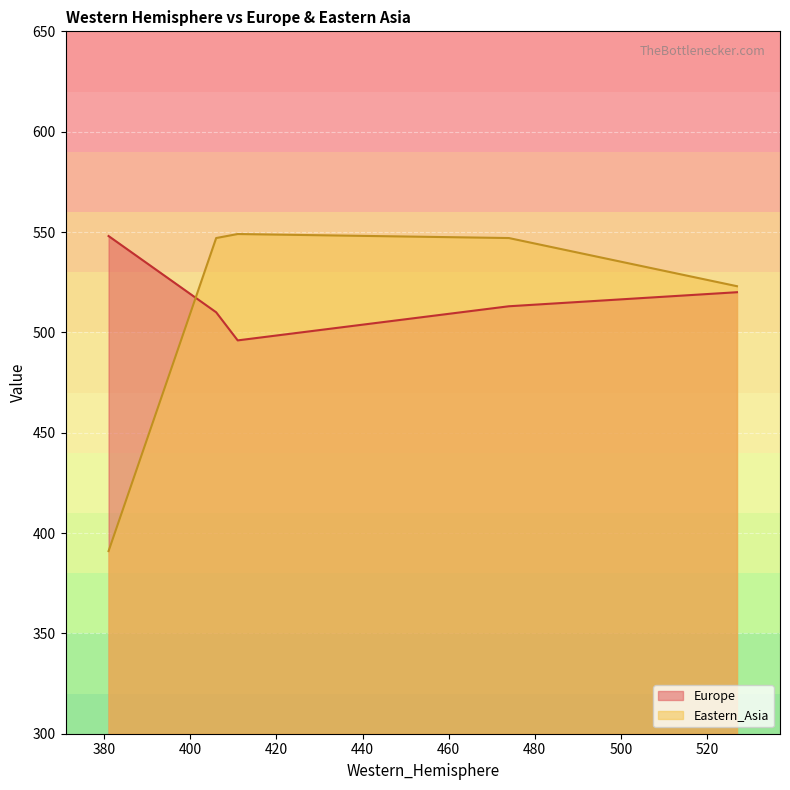

What is the lowest value of the Eastern_Asia series?

391